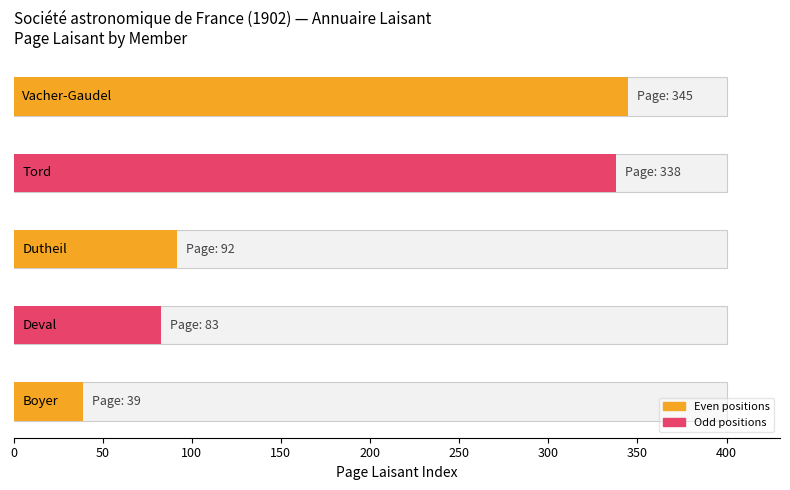

How many bars are there in total?

5